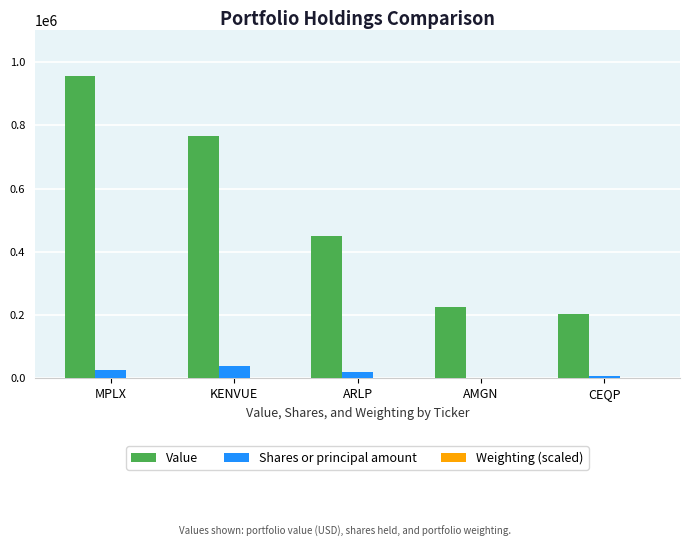

What is the average value of the Shares or principal amount series?

18564.4